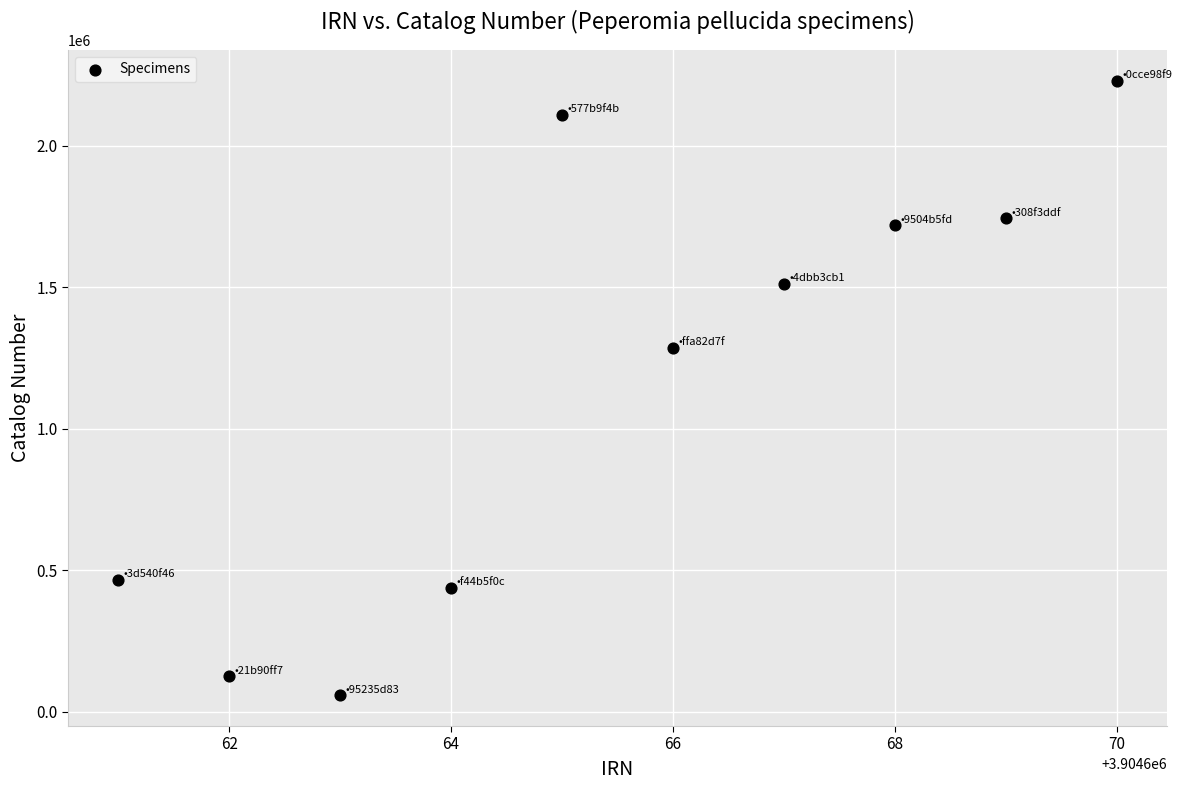

What is the average Y value?

1168400